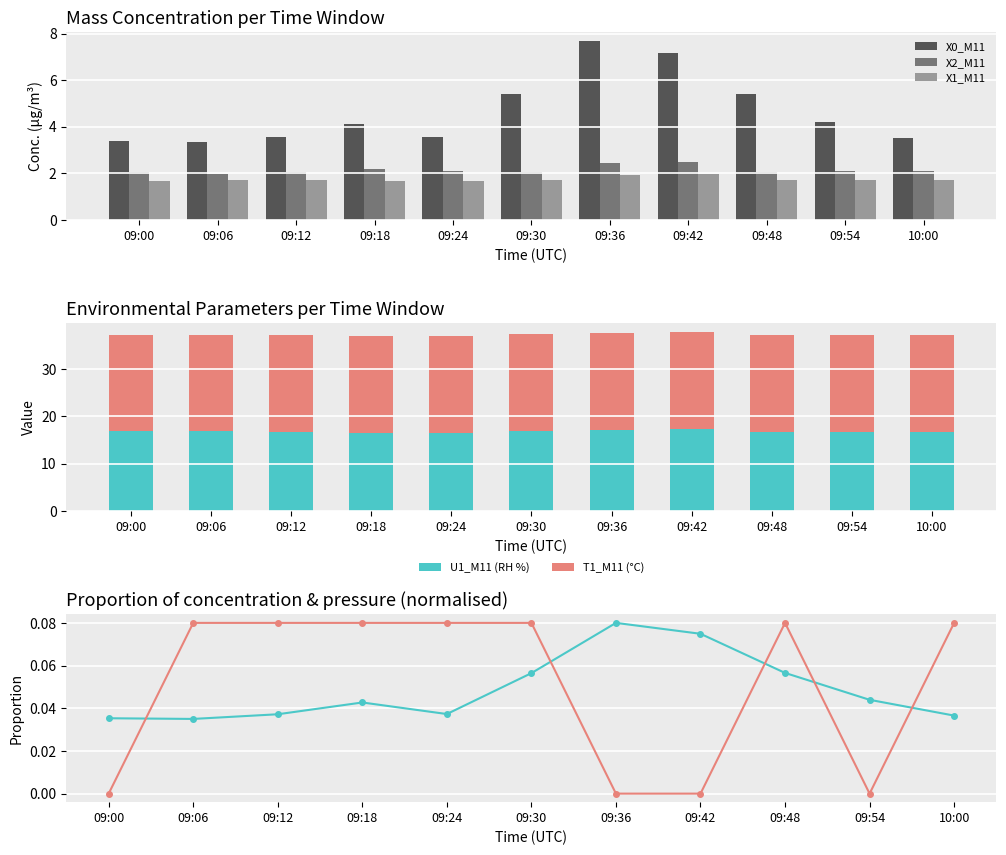

How many data points in X2_M11 are above 2?

10